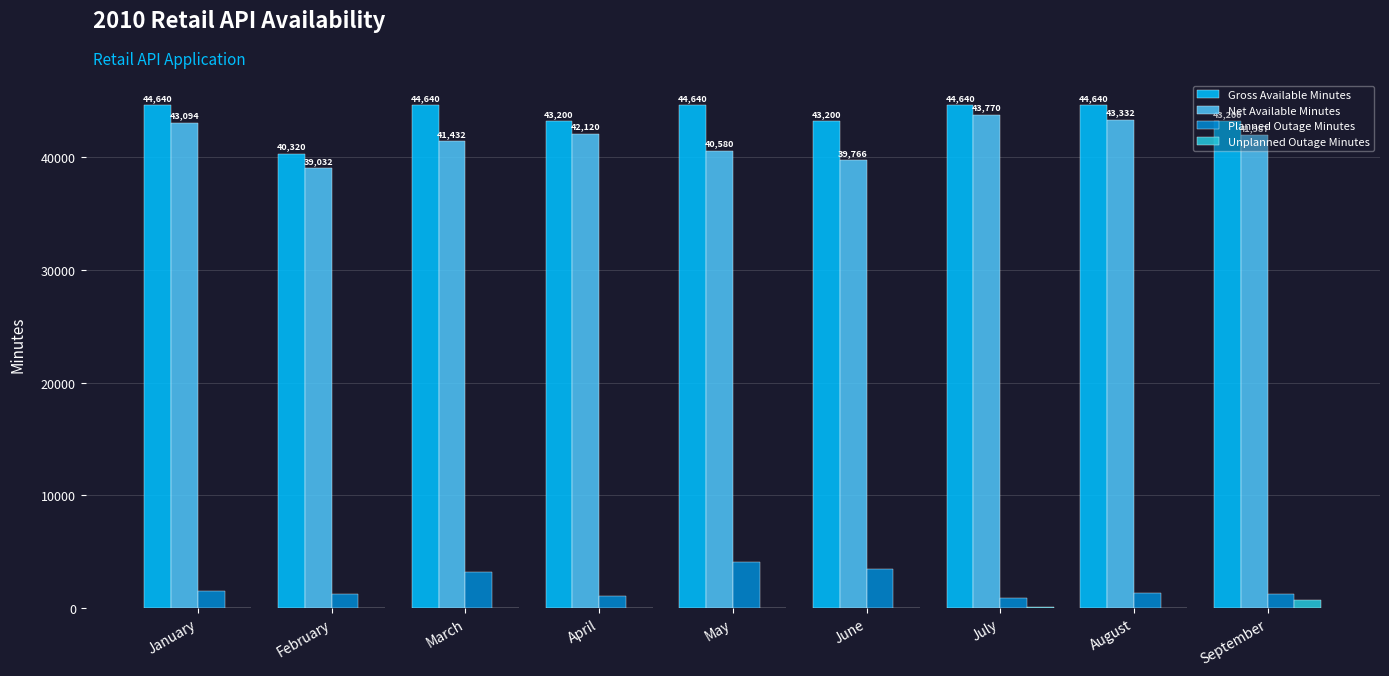

What is the sum of all Gross Available Minutes values?

393120